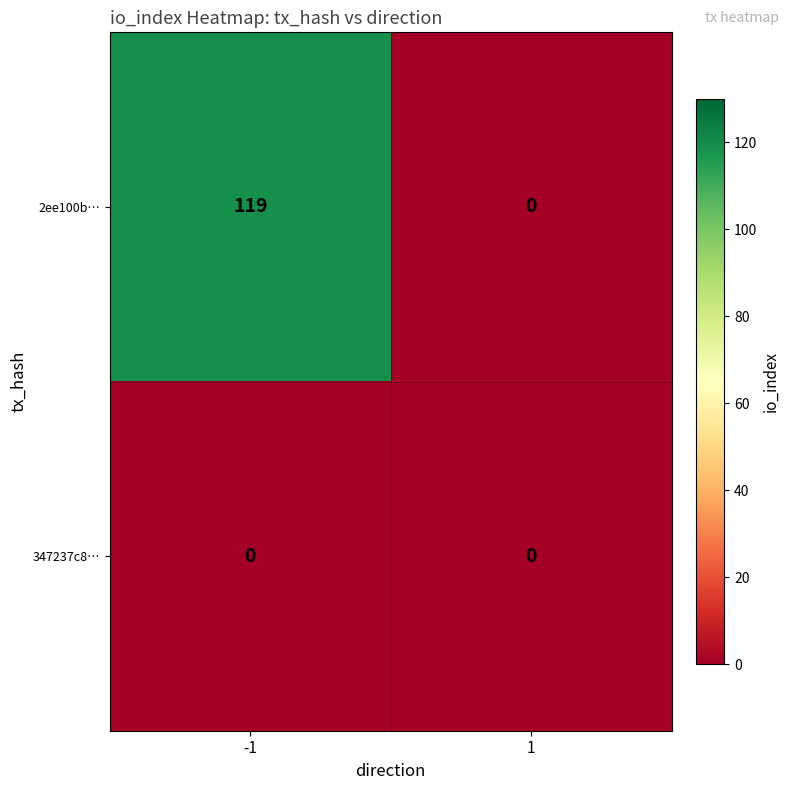

What is the approximate value of 2ee100b… at -1?

119